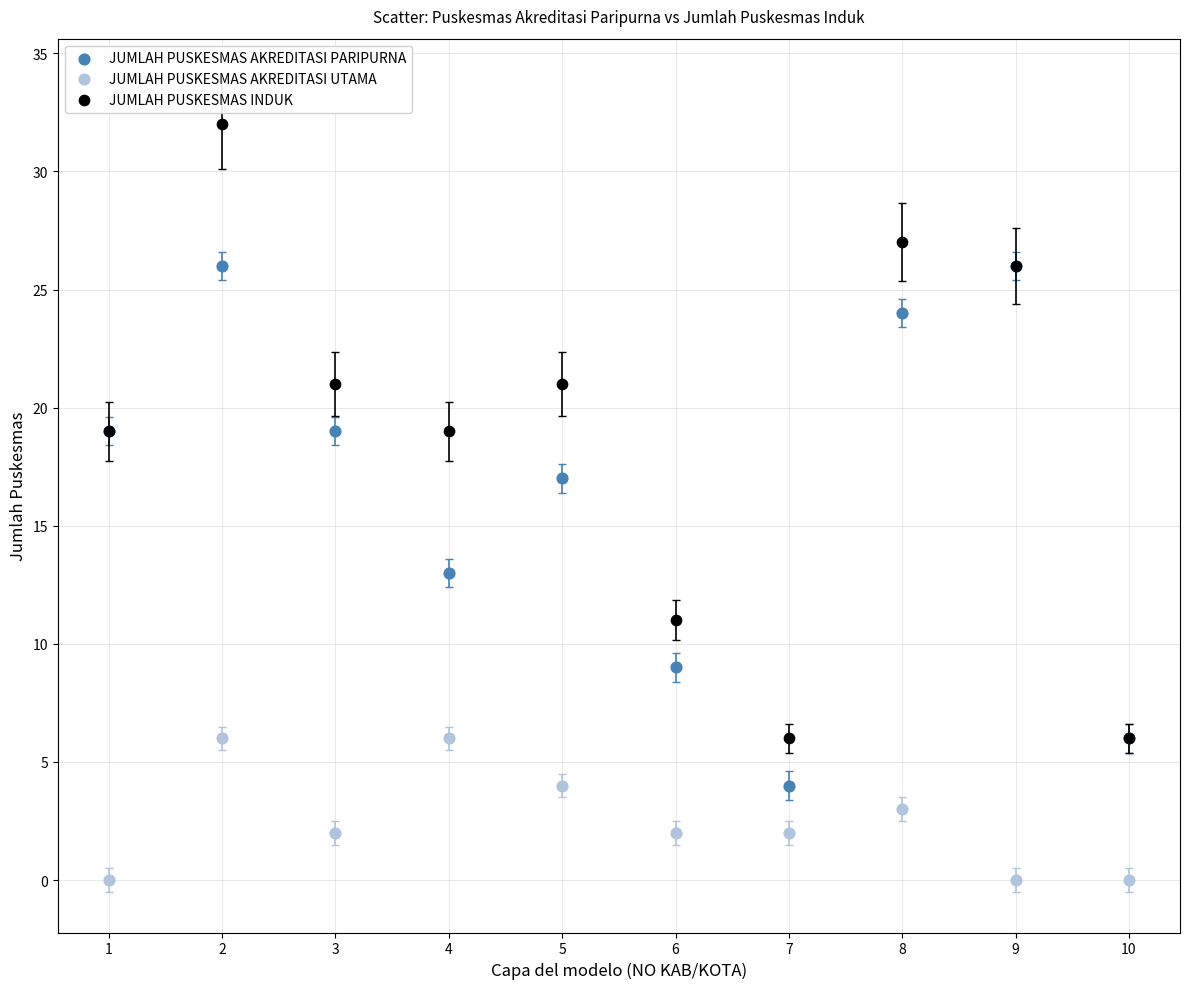

Across all series, what Y value is closest to 16?

17